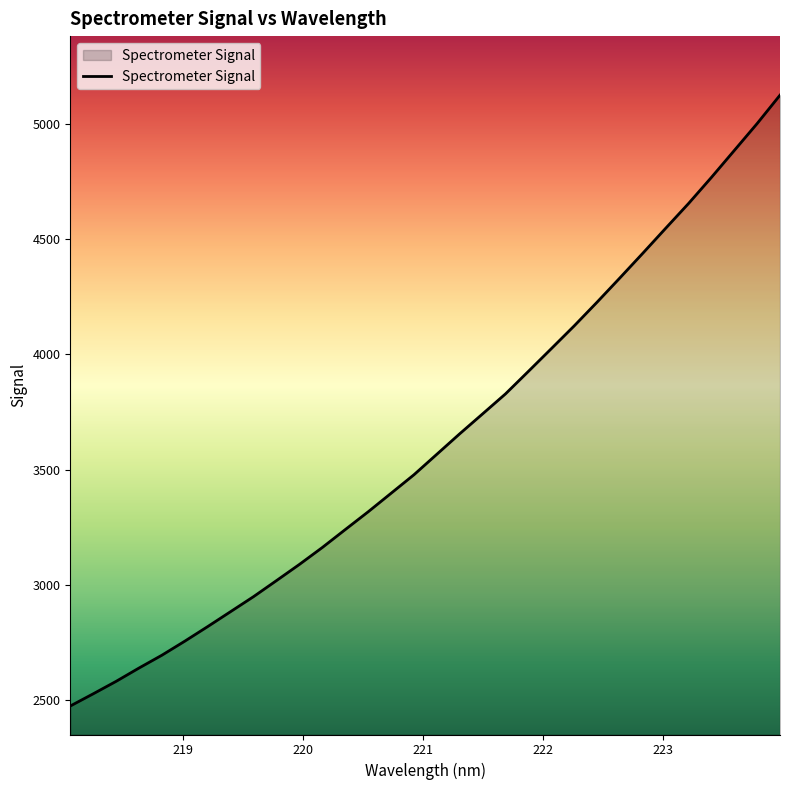

What is the greatest value displayed?

5125.1